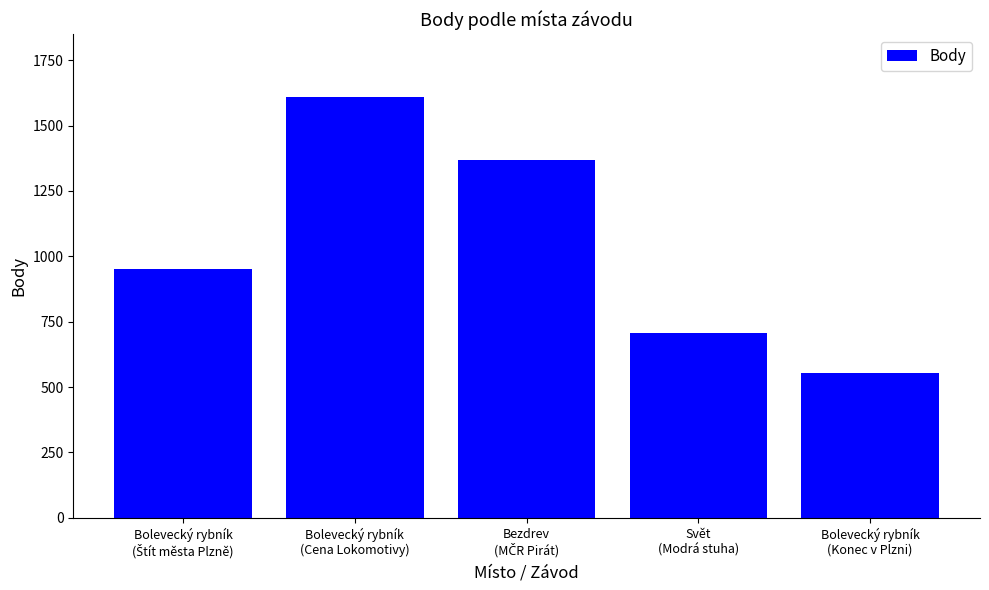

What is the value of the 5th bar from the left?

554